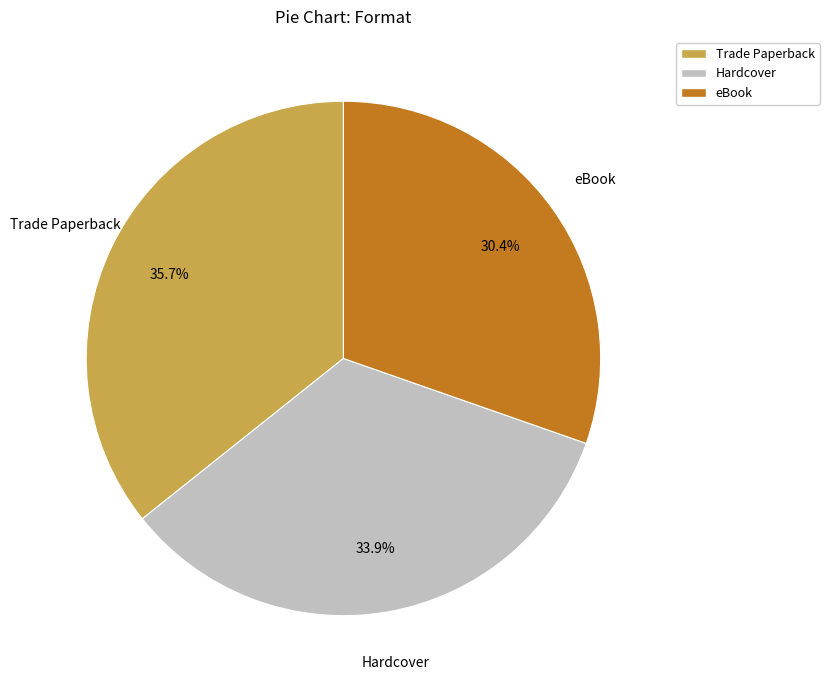

Do eBook and Hardcover together represent more than half of the pie?

Yes